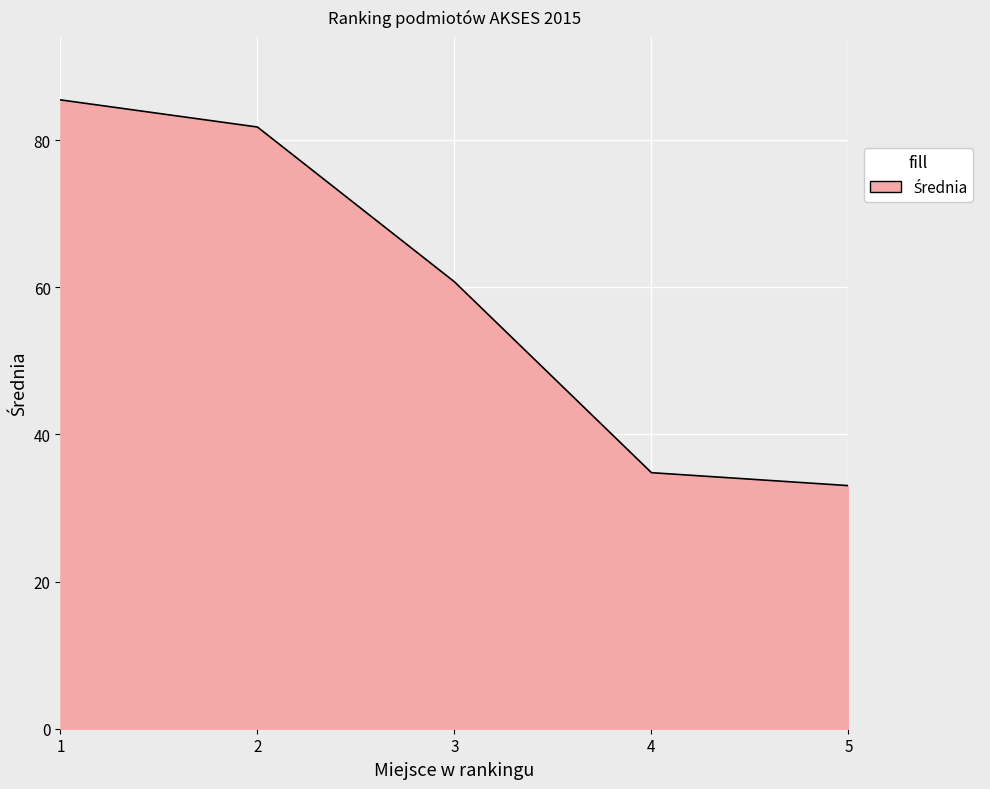

The chart shows a value of 22.5 at 4. True or false?

False